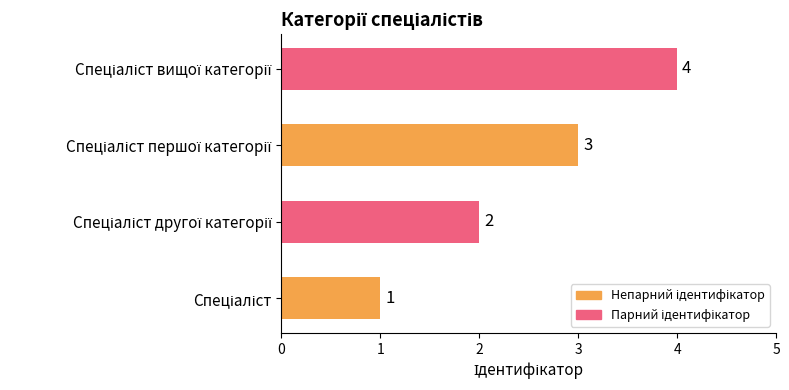

How many values are between 2 and 4?

3